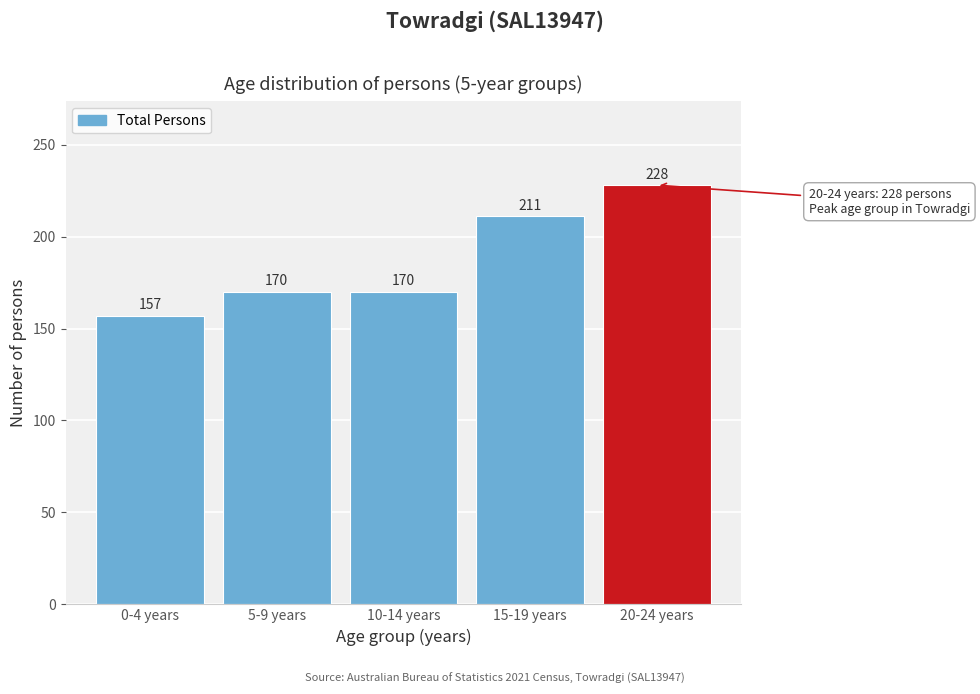

Reading left to right, transcribe all the data shown in this chart.

0-4 years=157	5-9 years=170	10-14 years=170	15-19 years=211	20-24 years=228